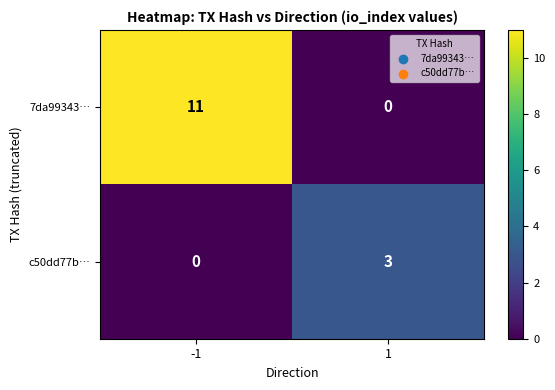

What is the total value across all series at -1?

11